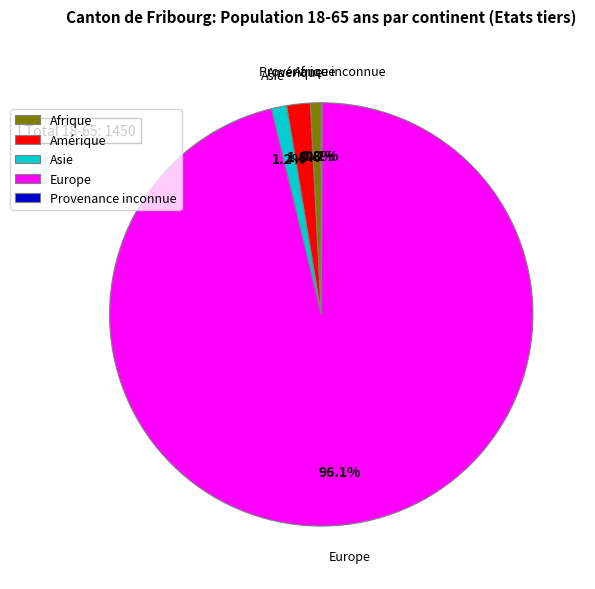

True or false: Asie accounts for 1% of the total.

True